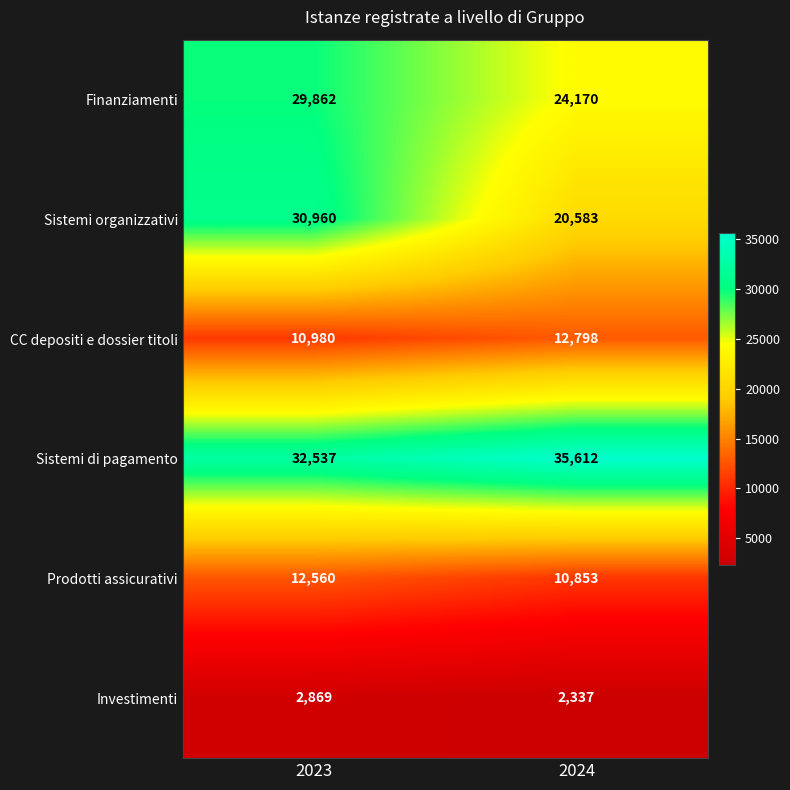

Which series has the largest total across all categories?

Sistemi di pagamento